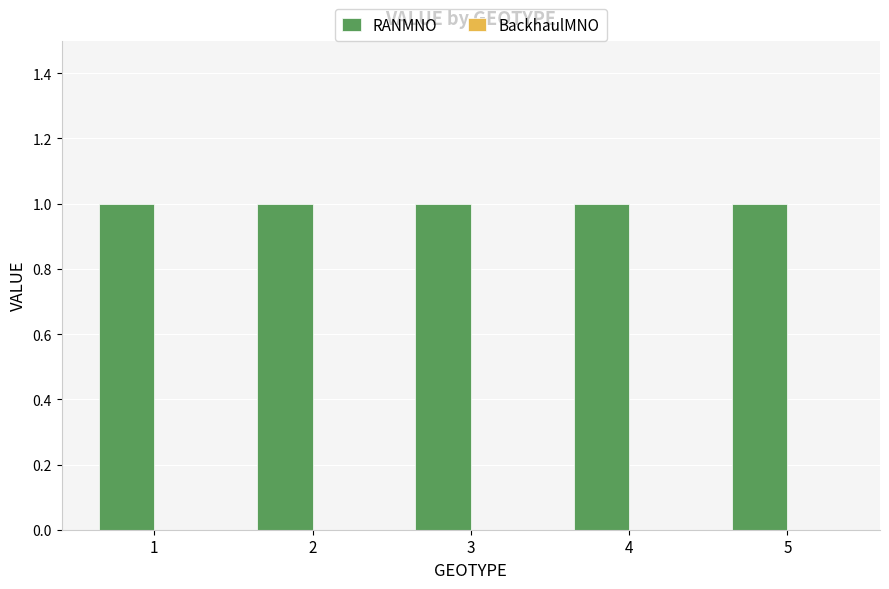

What are all the series names shown in the legend?

RANMNO, BackhaulMNO